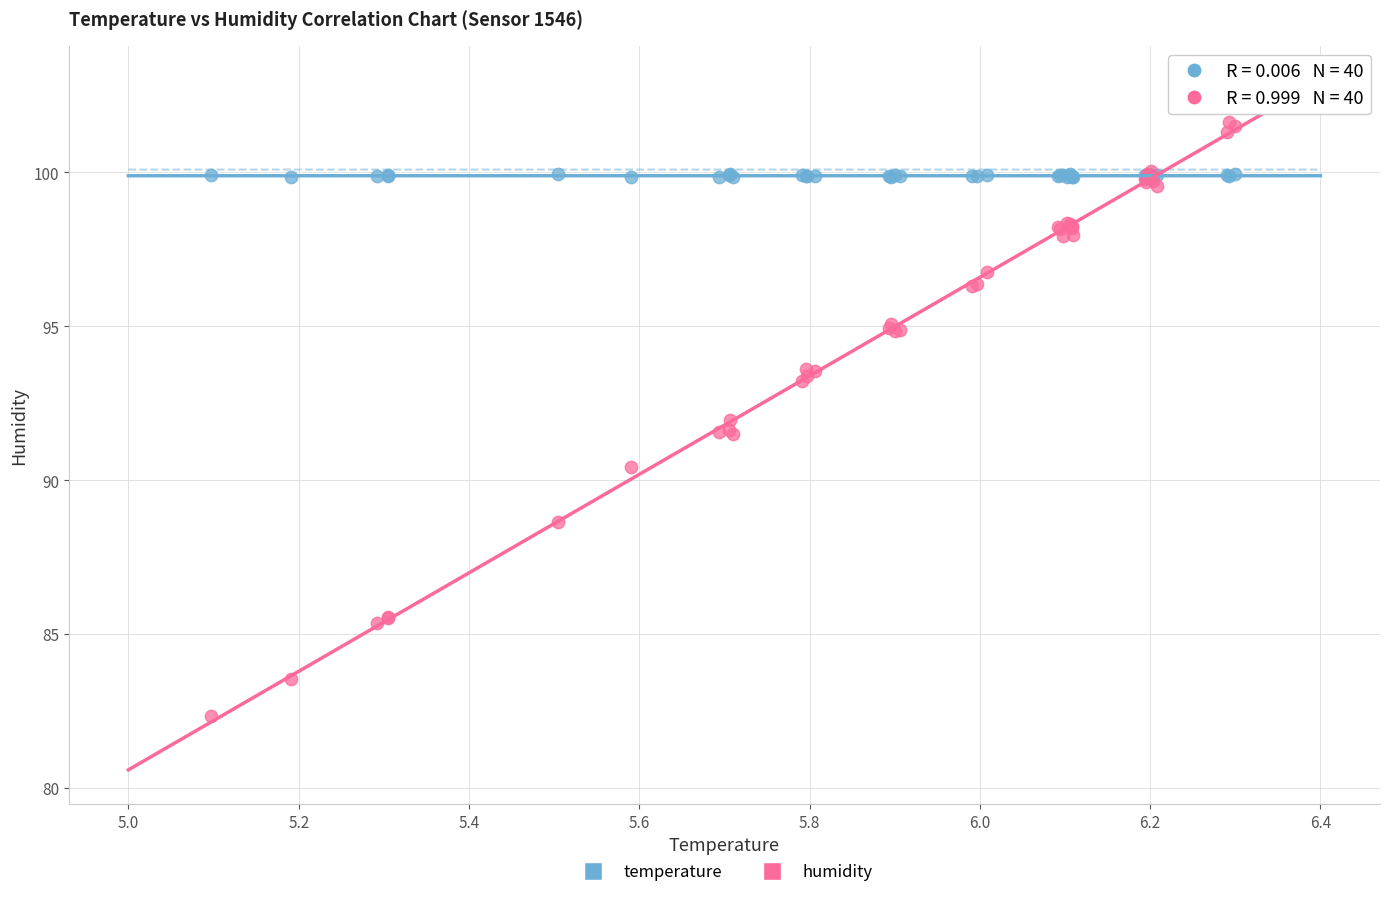

Which series has the widest spread of Y values?

humidity